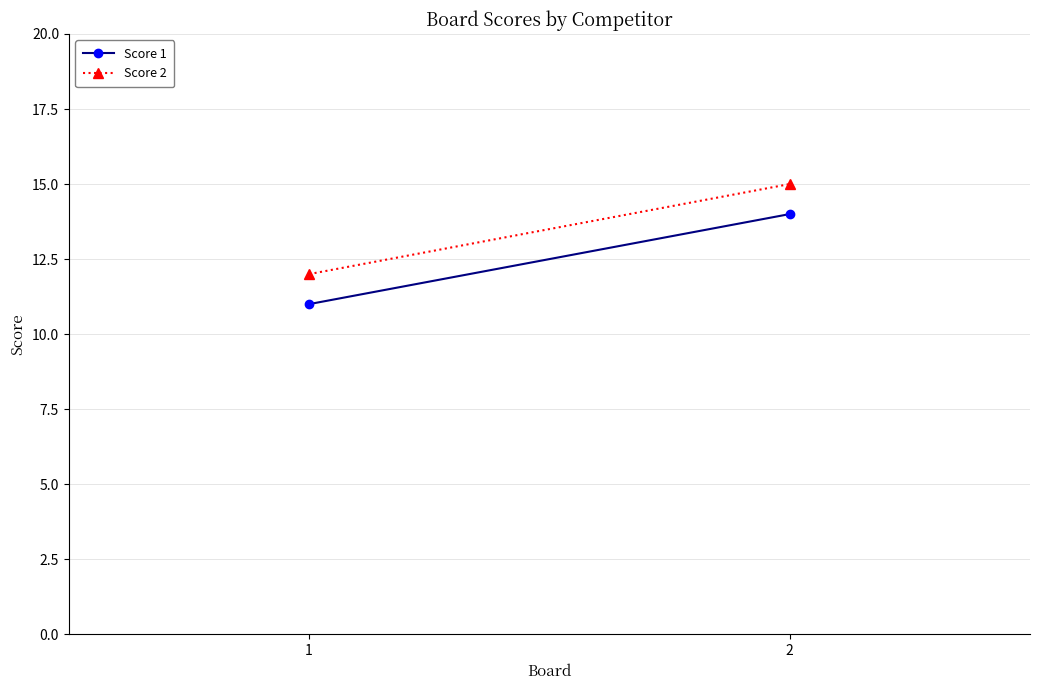

Count the number of data series in this chart.

2